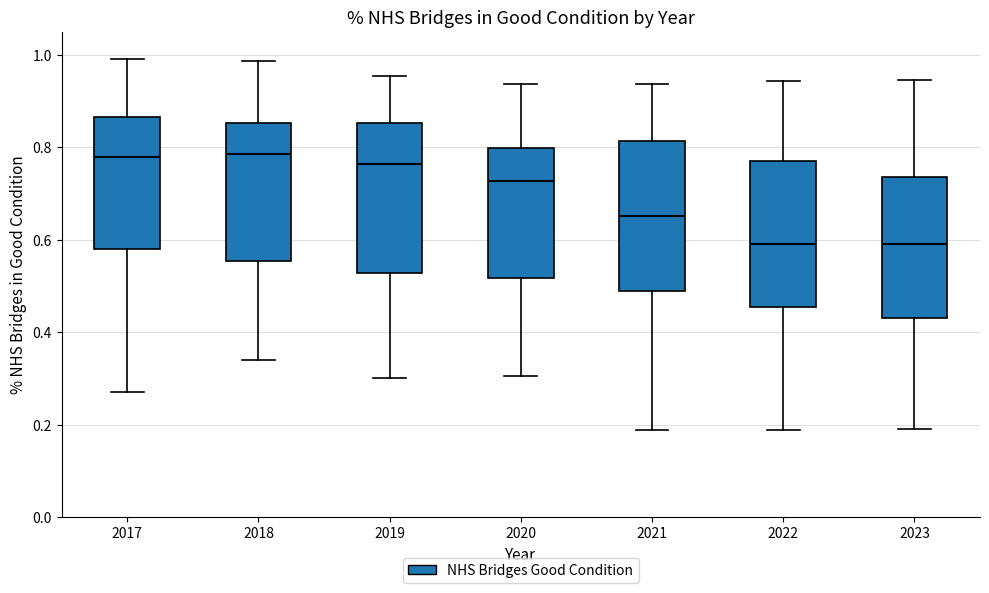

Reading left to right, transcribe this box plot: for each box, give where its median line is, the range the box spans, and where its two whiskers end, as read against the y-axis. The values are not printed on the chart, so give them approximately, as read against the axis.

2017: median 0.78, box 0.58 to 0.86, whiskers 0.26 to 1.00
2018: median 0.78, box 0.56 to 0.86, whiskers 0.34 to 0.98
2019: median 0.76, box 0.52 to 0.86, whiskers 0.30 to 0.96
2020: median 0.72, box 0.52 to 0.80, whiskers 0.30 to 0.94
2021: median 0.66, box 0.50 to 0.82, whiskers 0.18 to 0.94
2022: median 0.60, box 0.46 to 0.78, whiskers 0.18 to 0.94
2023: median 0.60, box 0.44 to 0.74, whiskers 0.20 to 0.94